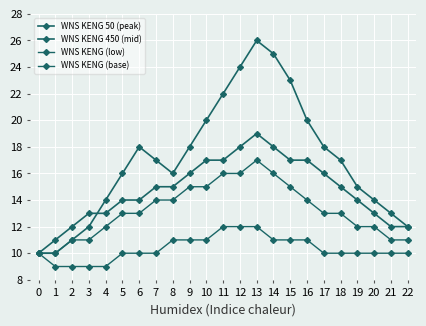

Rank the categories by WNS KENG (base) value from lowest to highest.

0, 1, 2, 3, 21, 22, 4, 19, 20, 5, 6, 17, 18, 7, 8, 16, 9, 10, 15, 11, 12, 14, 13